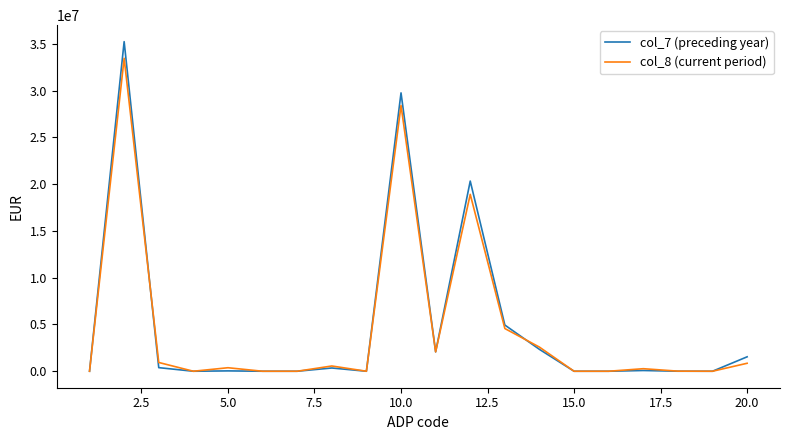

Which series has the widest spread of values?

col_7 (preceding year)